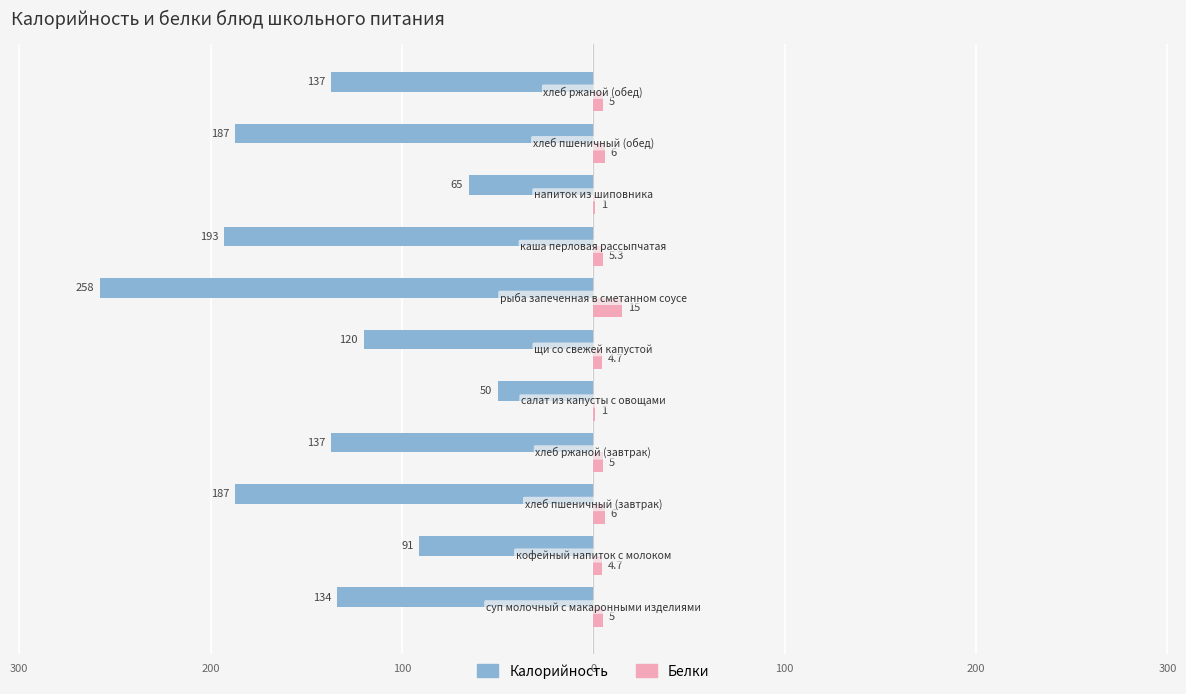

What are all the series names shown in the legend?

Калорийность, Белки